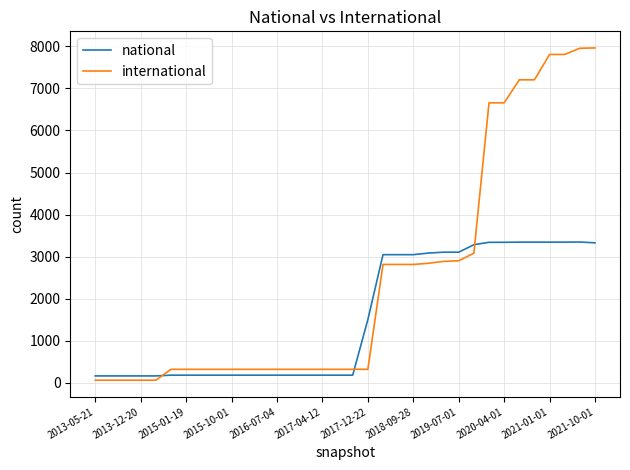

What is the greatest value displayed?

7963